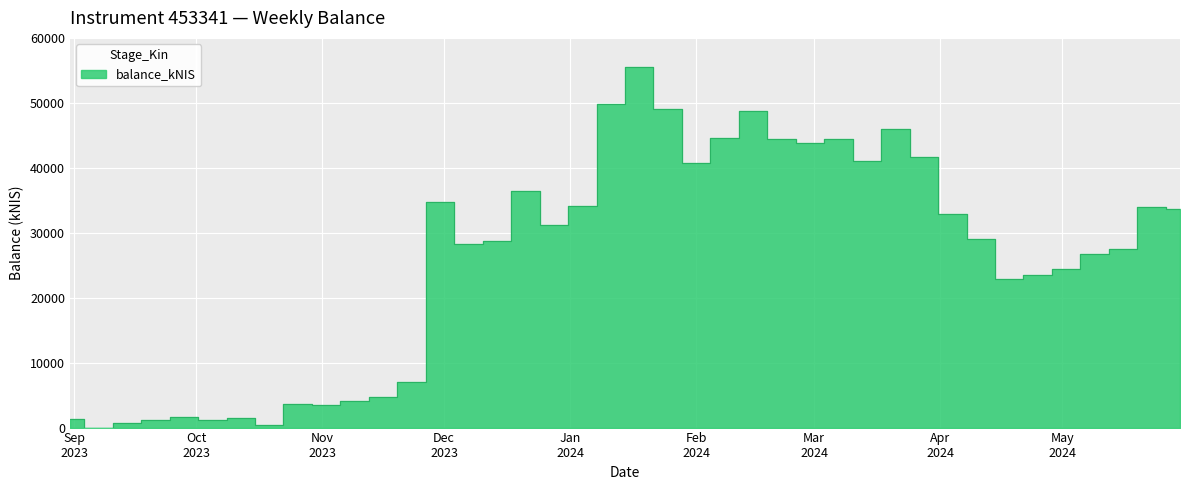

Does the chart display data point markers on the line(s)?

No